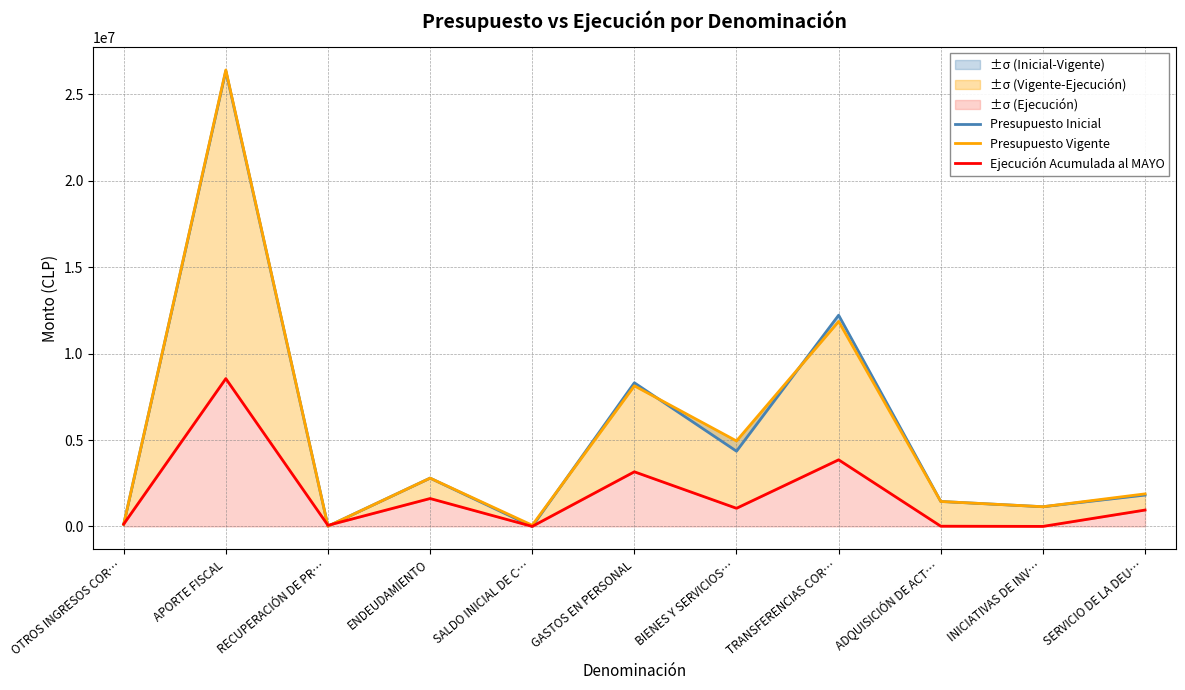

Which series has the widest spread of values?

Presupuesto Vigente